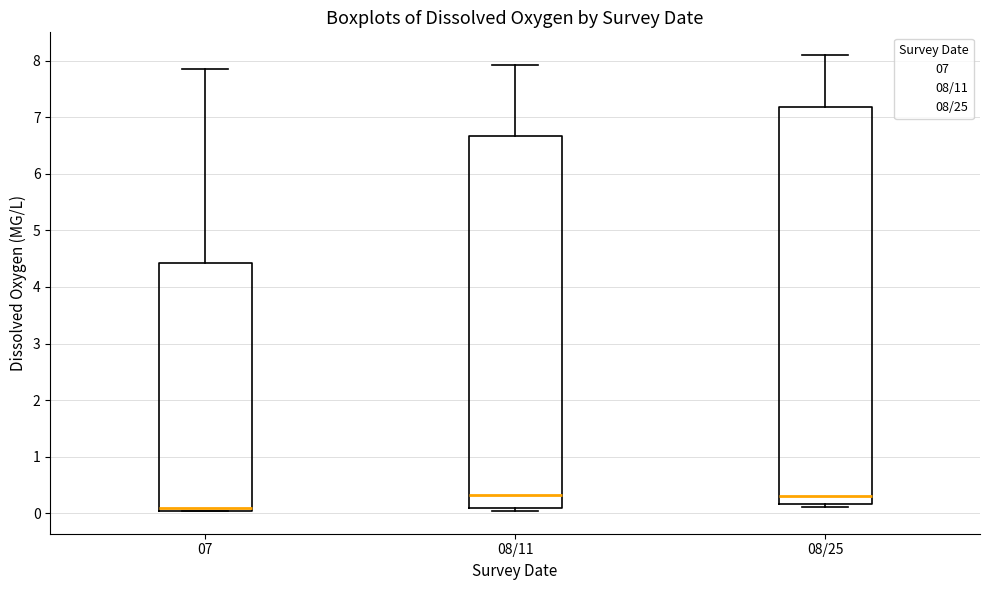

Reading left to right, read every box against the y-axis: the position of its median line, the range the box covers, and the ends of its whiskers. The values are not printed on the chart, so give them approximately, as read against the axis.

07: median 0.1, box 0.0 to 4.4, whiskers 0.0 to 7.9
08/11: median 0.3, box 0.1 to 6.7, whiskers 0.0 to 7.9
08/25: median 0.3, box 0.2 to 7.2, whiskers 0.1 to 8.1